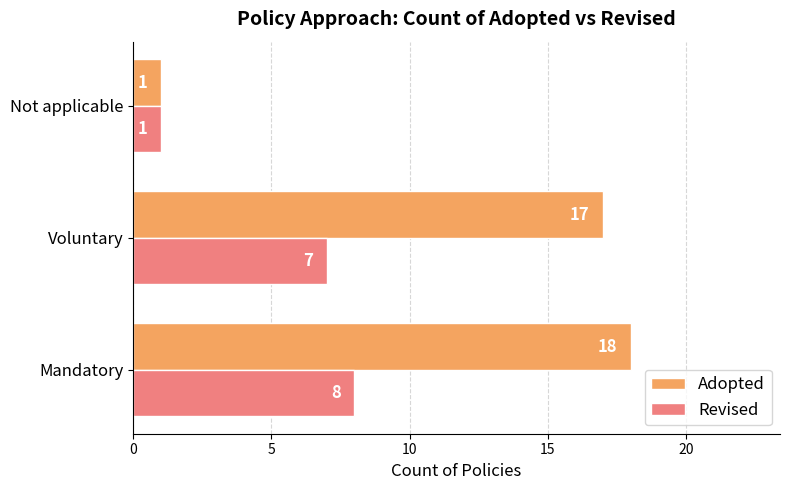

Rank the categories by Revised value from highest to lowest.

Mandatory, Voluntary, Not applicable